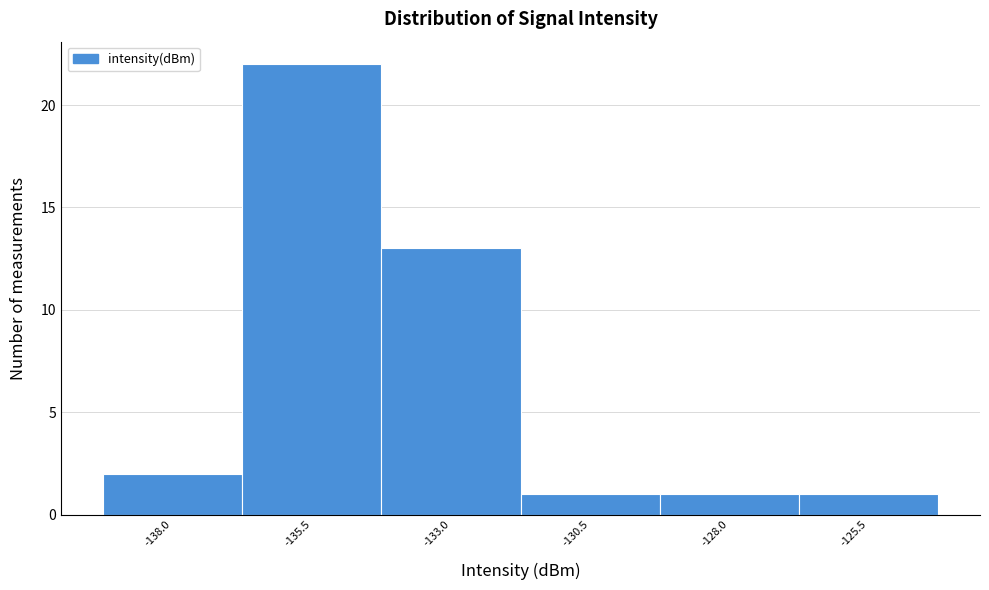

Reading right to left, list all the values displayed in this chart.

-125.5=1	-128.0=1	-130.5=1	-133.0=13	-135.5=22	-138.0=2